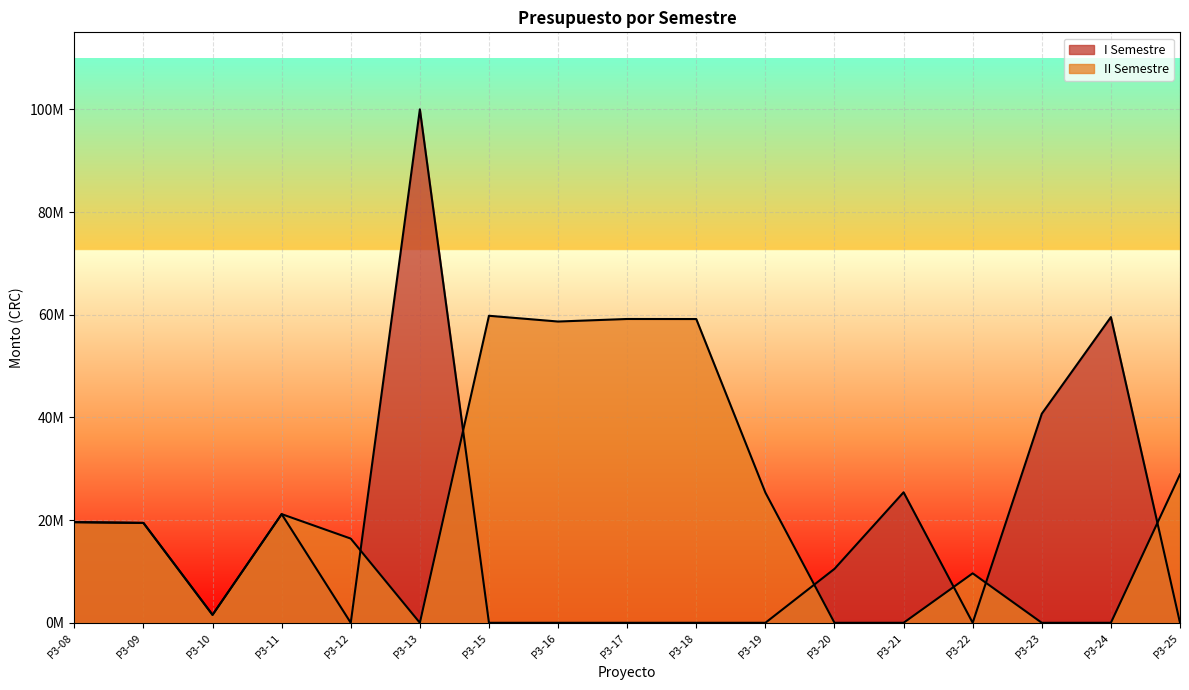

What is the difference between the maximum and second lowest values in the I Semestre series?

100000000.0